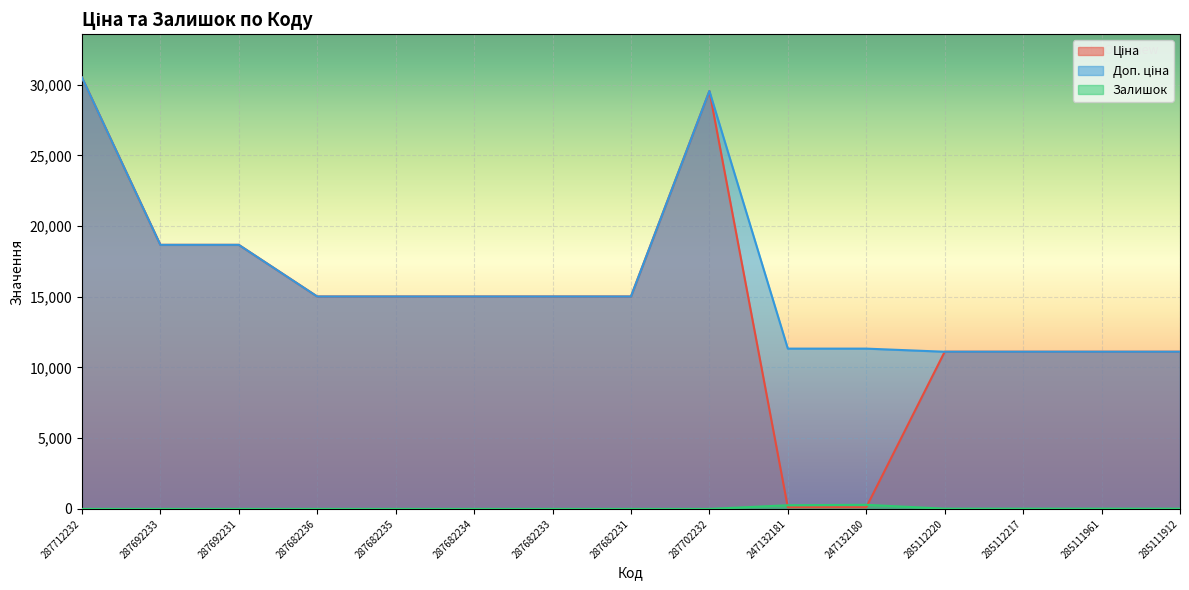

What position from the right is 285112220?

4